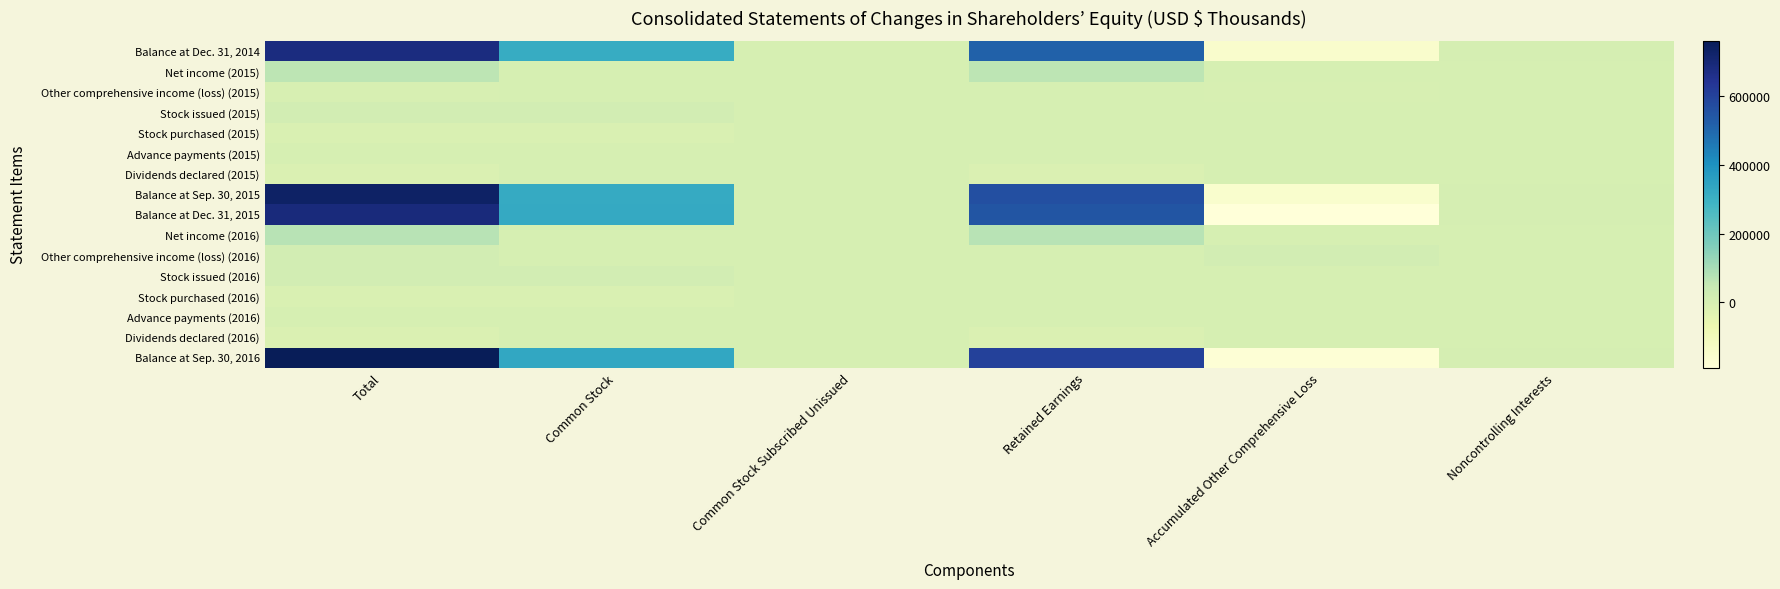

At which category is the sum across all series the highest?

Total